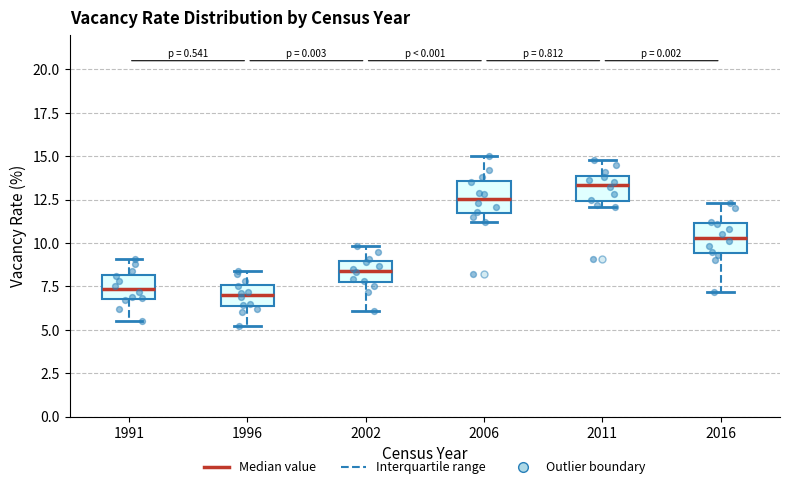

Which box has the highest median line?

2011